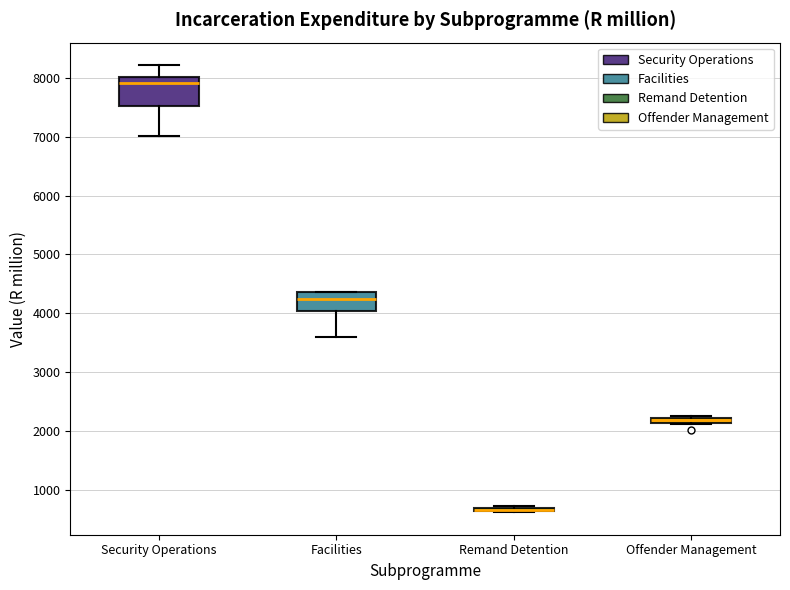

Where is the lower edge of the box for Offender Management on the y-axis? The values are not printed on the chart, so give them approximately, as read against the axis.

2100